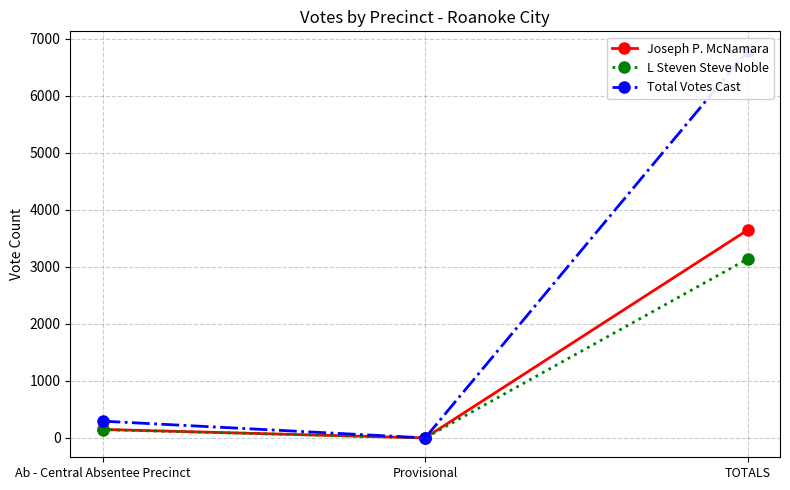

Which category has the highest value in the Joseph P. McNamara series?

TOTALS